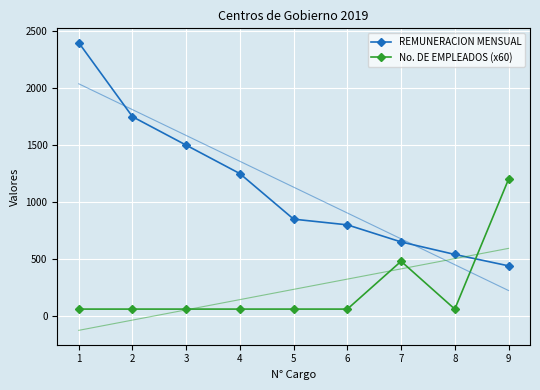

What is the value of the No. DE EMPLEADOS (x60) point at the 3rd from the left?

60